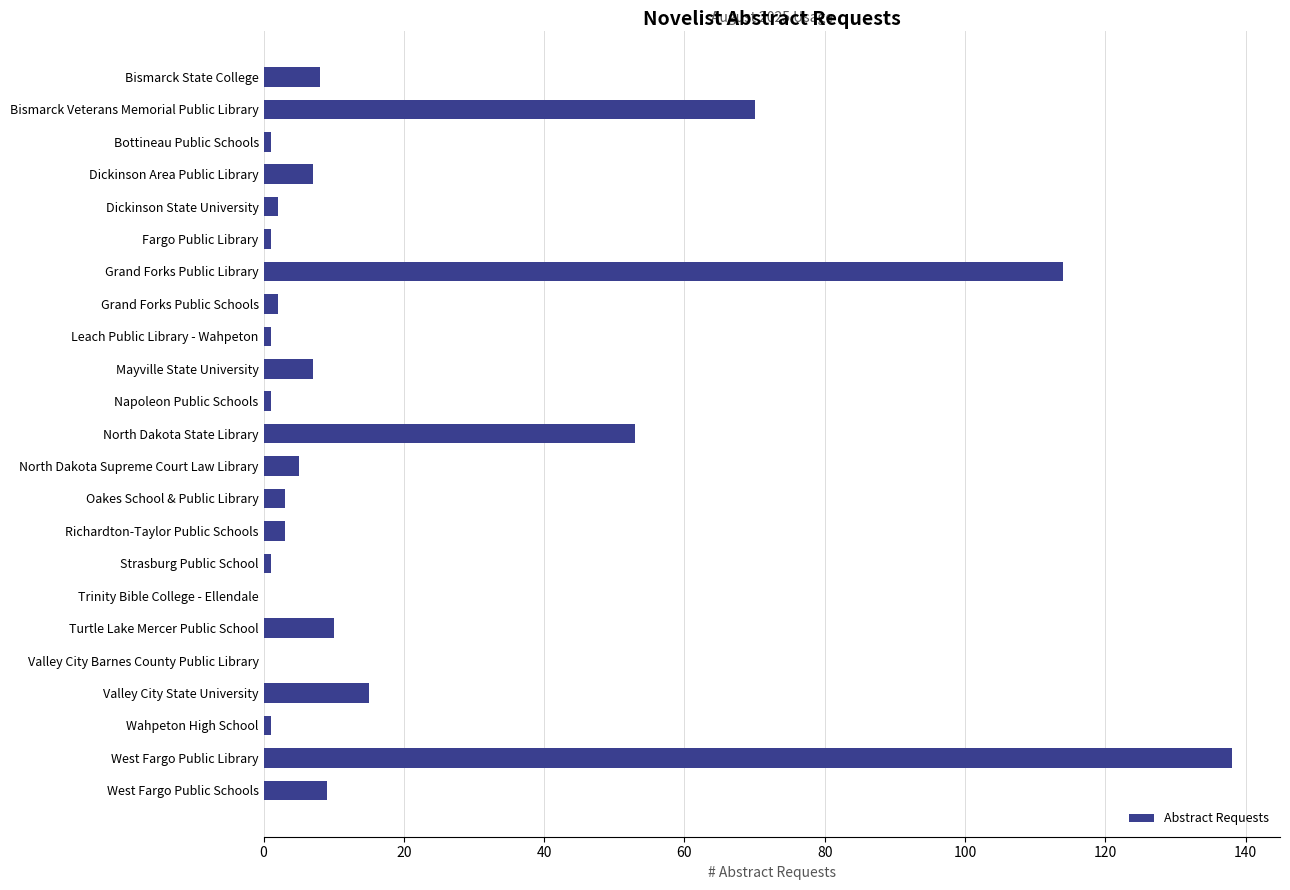

What is the ratio of the value at Richardton-Taylor Public Schools to the value at Mayville State University?

0.4